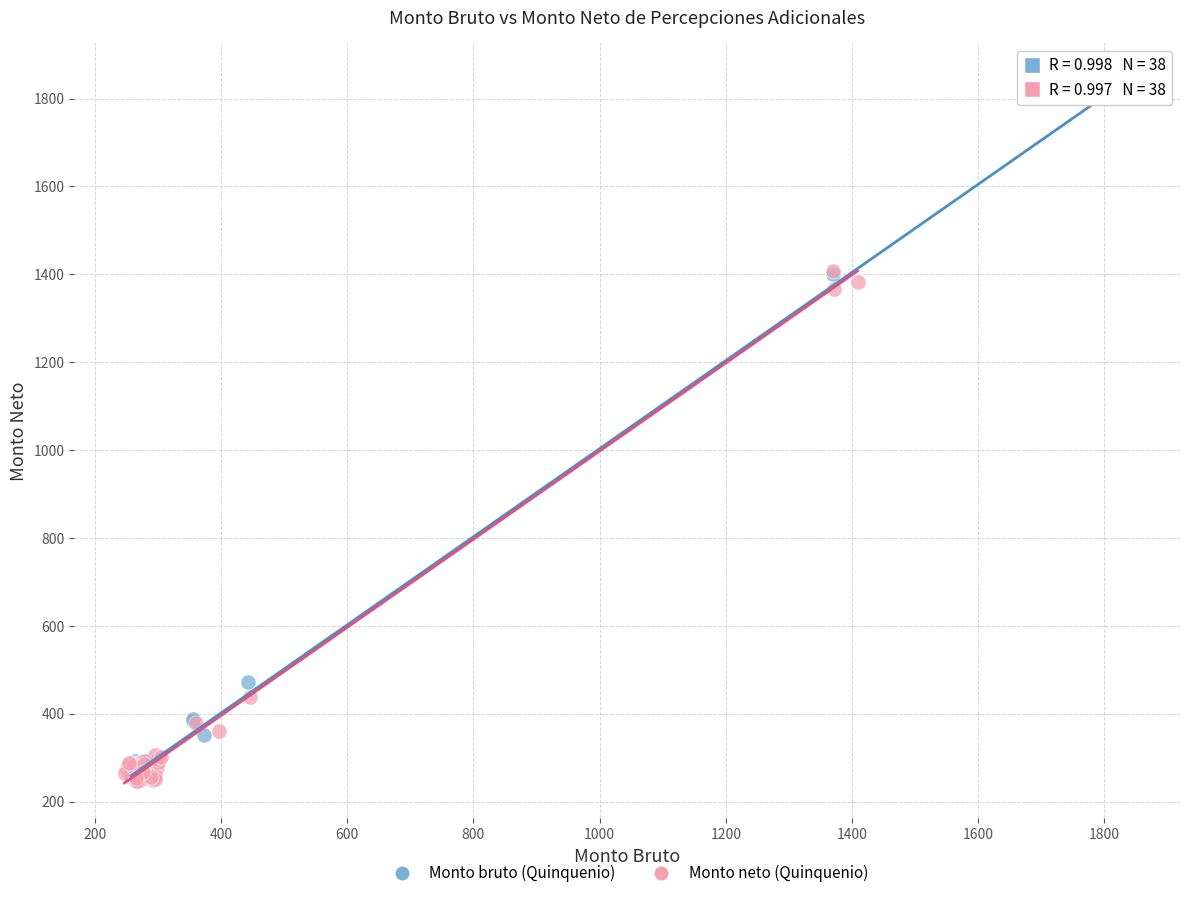

Which series has the largest Y range (max minus min)?

Monto bruto (Quinquenio)